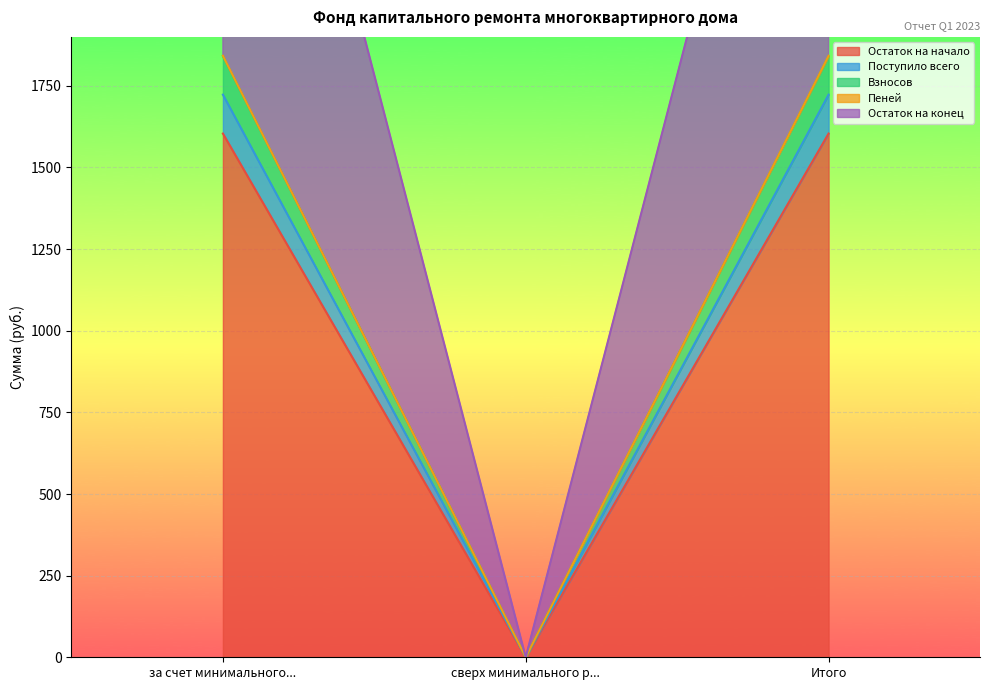

What are all the series names shown in the legend?

Остаток на начало, Поступило всего, Взносов, Пеней, Остаток на конец